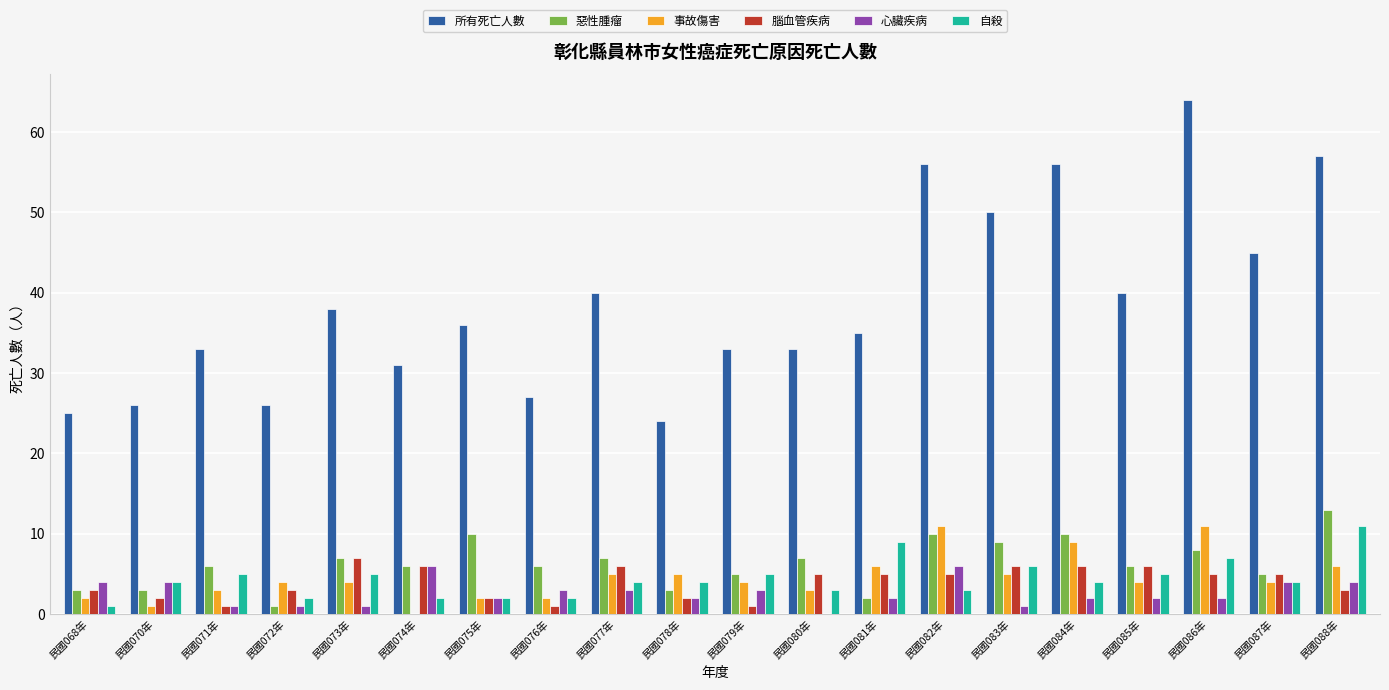

At which label does 惡性腫瘤 reach its peak?

民國088年